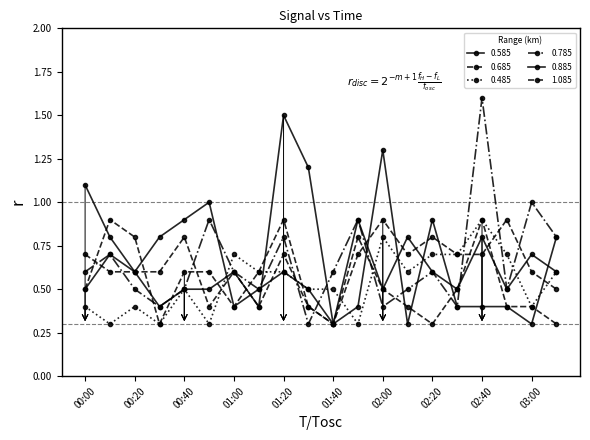

How many intersections are there between 1.085 and 0.585?

2